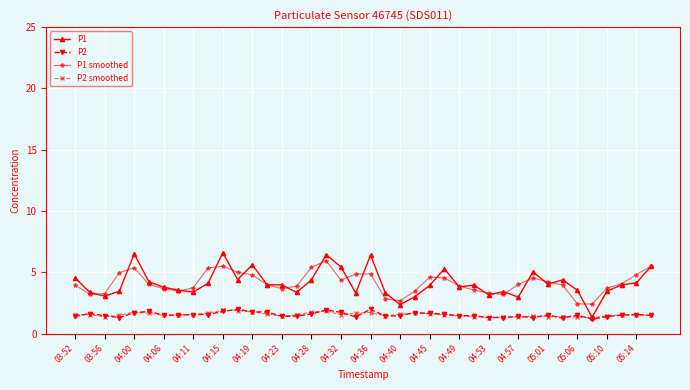

What is the maximum value for P2 smoothed?

1.9